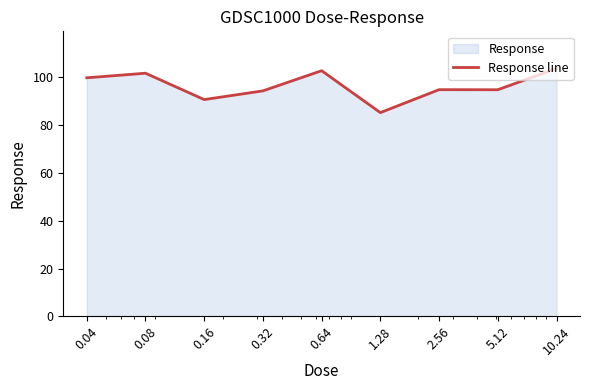

What is the difference between the values at 0.16 and 0.04?

9.1